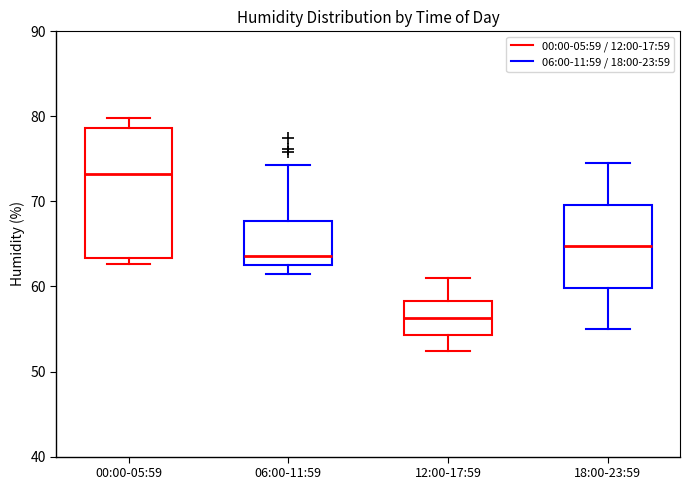

Reading left to right, read every box against the y-axis: the position of its median line, the range the box covers, and the ends of its whiskers. The values are not printed on the chart, so give them approximately, as read against the axis.

00:00-05:59: median 73, box 63 to 79, whiskers 63 (just below the box's lower edge) to 80
06:00-11:59: median 64, box 62 to 68, whiskers 62 (just below the box's lower edge) to 74
12:00-17:59: median 56, box 54 to 58, whiskers 52 to 61
18:00-23:59: median 65, box 60 to 70, whiskers 55 to 75